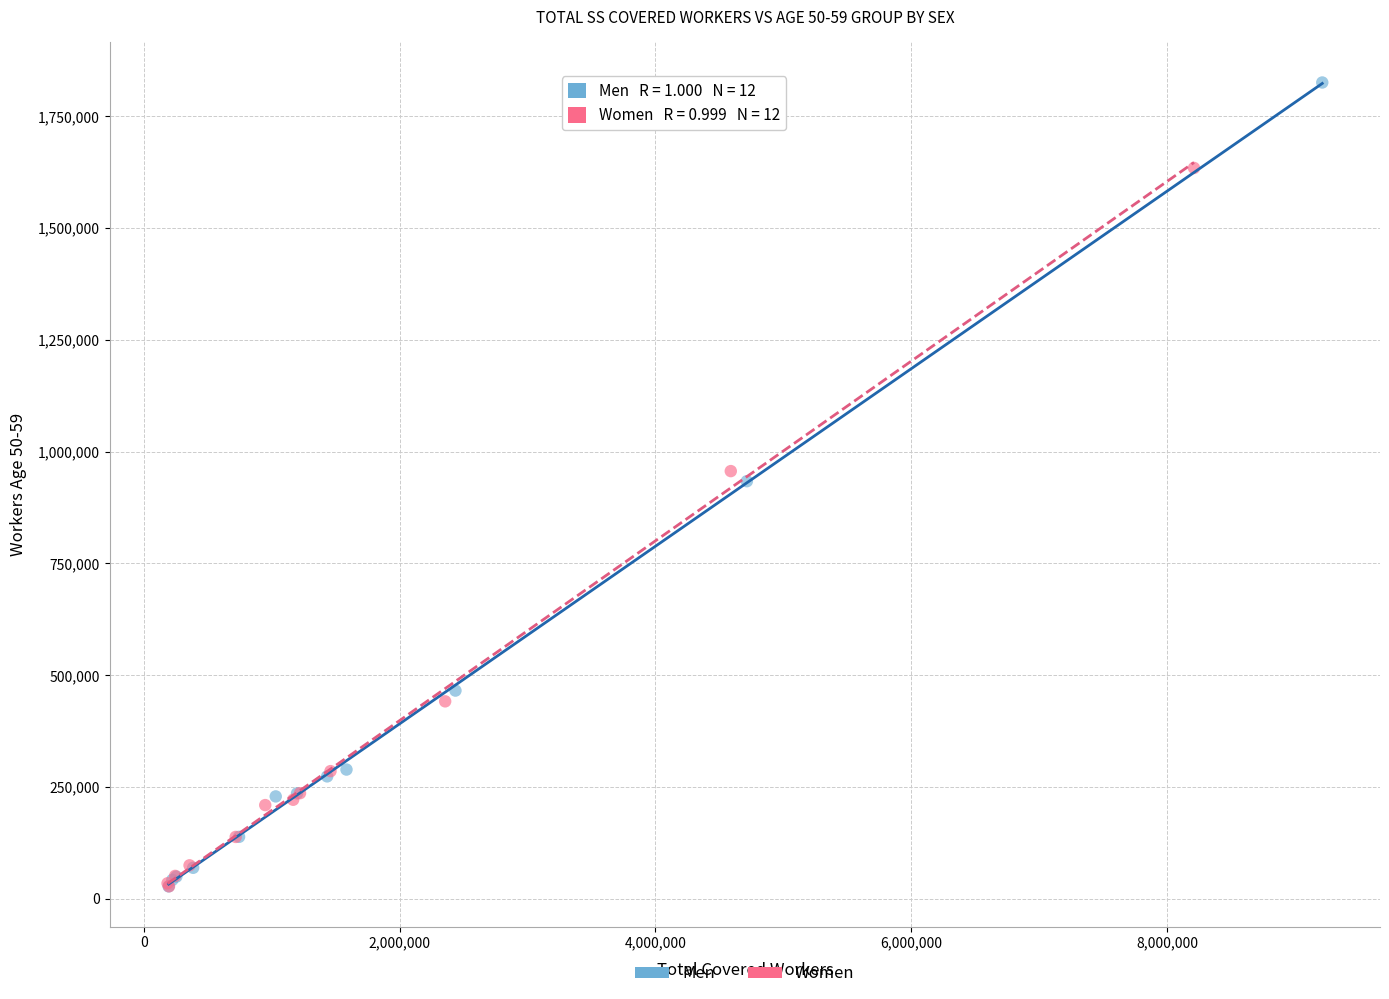

Which series has the largest Y range (max minus min)?

Men